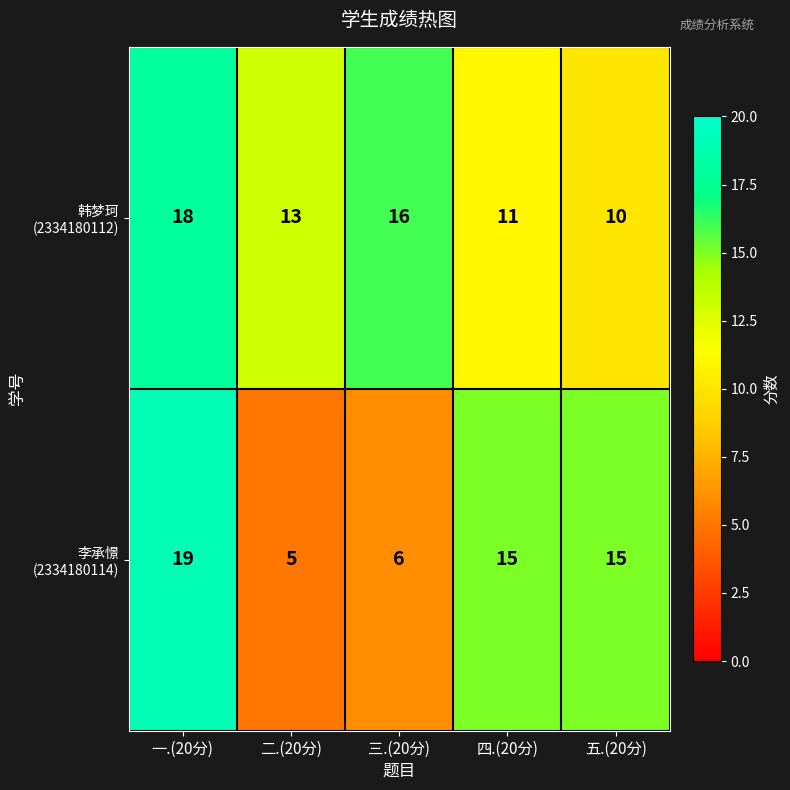

What is the total value across all series at 三.(20分)?

22